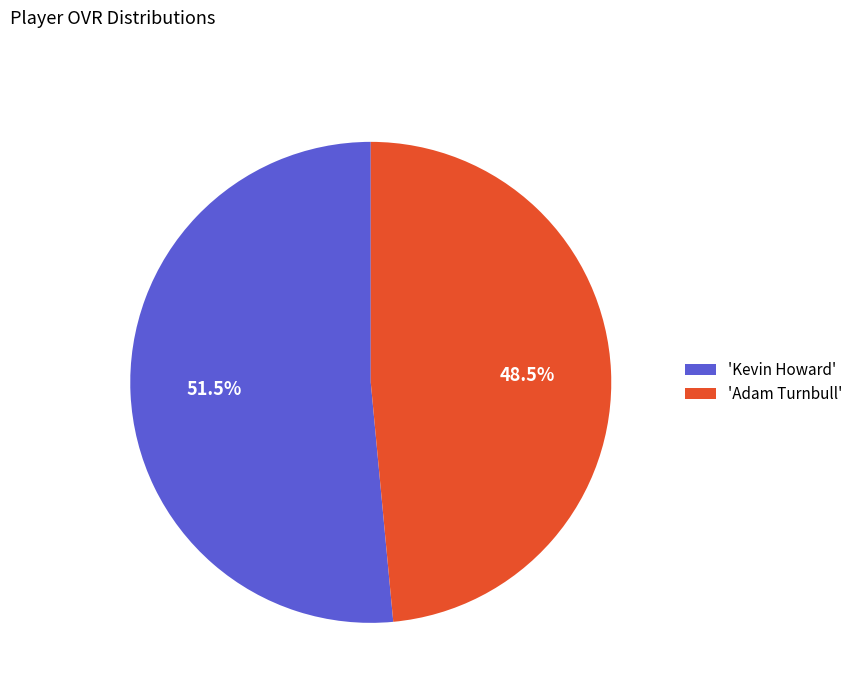

Do 'Kevin Howard' and 'Adam Turnbull' together represent more than half of the pie?

Yes